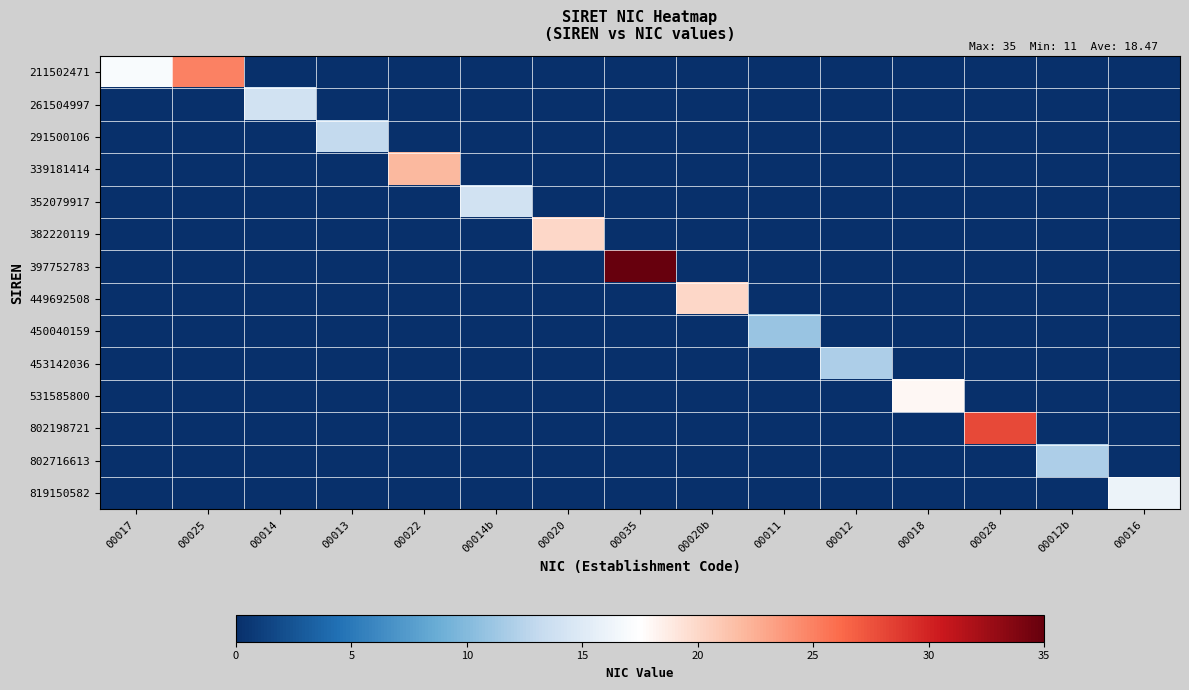

What is the total value across all series at 00020?

20